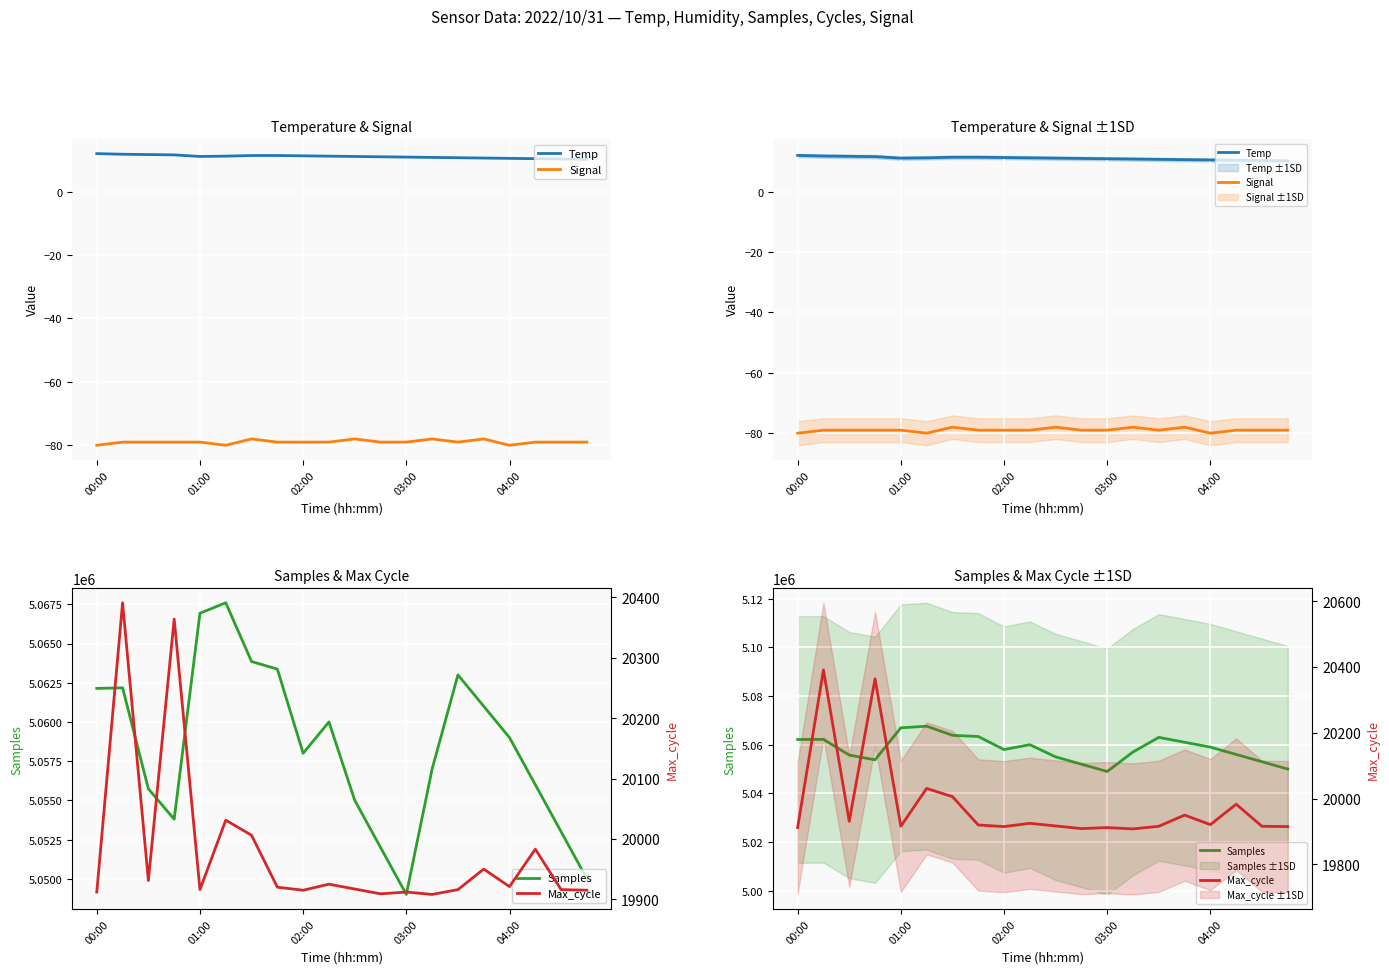

How many values in the Signal series are below -79?

3